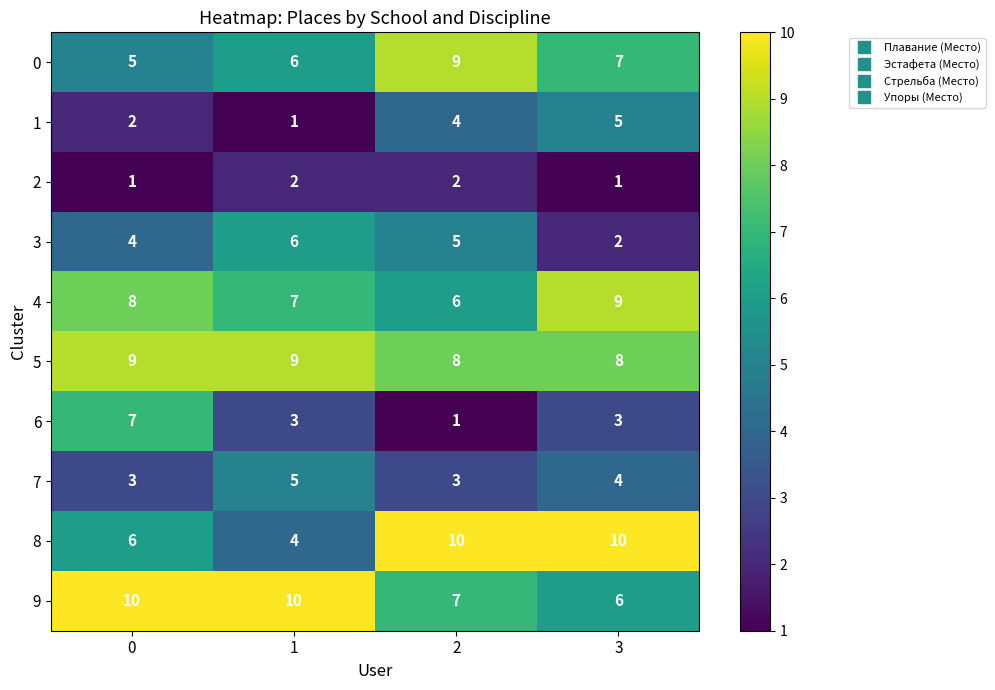

The 8 series shows 16 at 3. True or false?

False